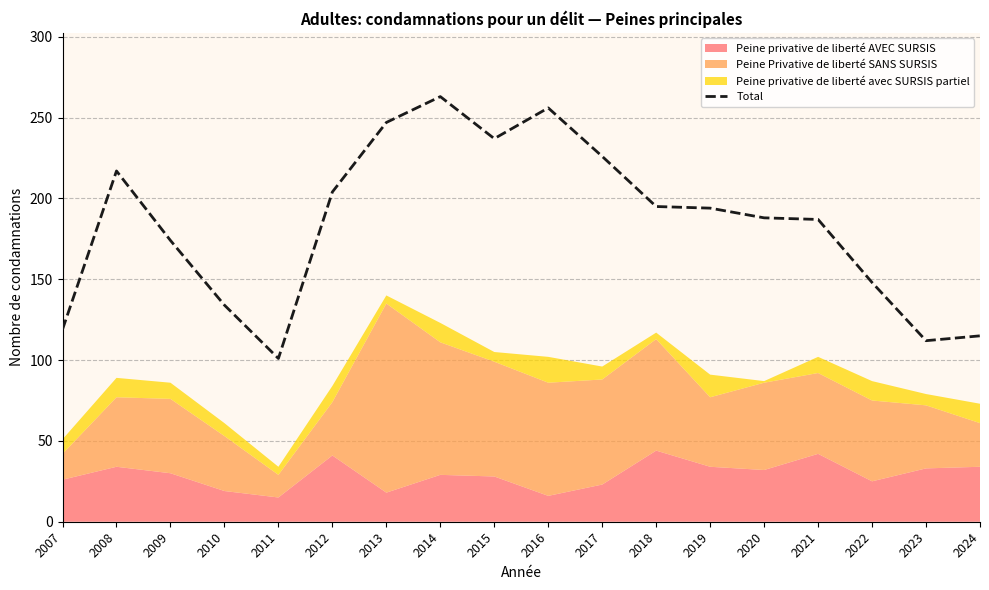

Rank the categories by value from lowest to highest.

2011, 2023, 2024, 2007, 2010, 2022, 2009, 2021, 2020, 2019, 2018, 2012, 2008, 2017, 2015, 2013, 2016, 2014